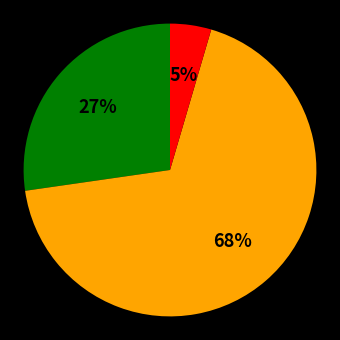

To the nearest percent, what is the average slice percentage?

33%